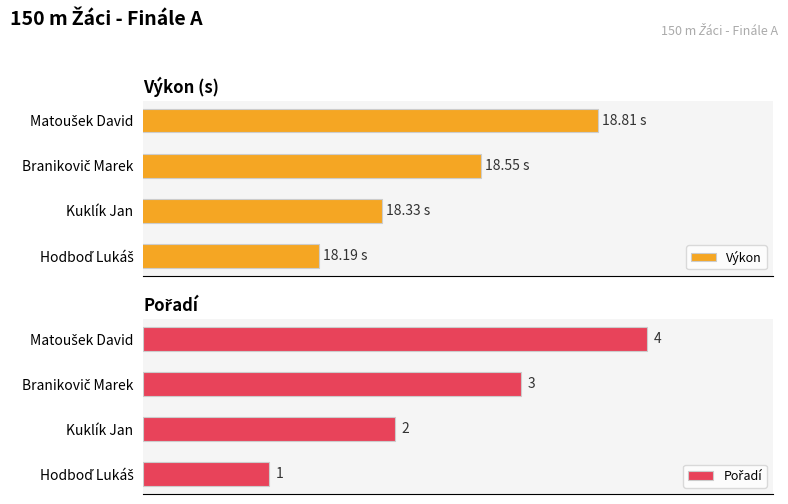

Between Matoušek David and Branikovič Marek, which is larger?

Matoušek David